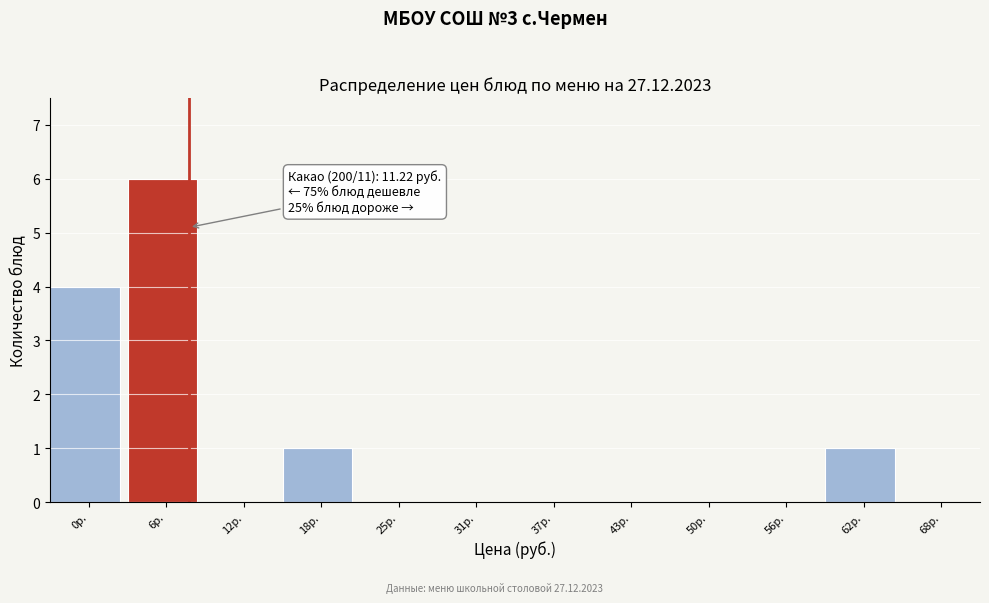

Reading left to right, extract all data points from this chart.

0р.=4	6р.=6	12р.=0	18р.=1	25р.=0	31р.=0	37р.=0	43р.=0	50р.=0	56р.=0	62р.=1	68р.=0